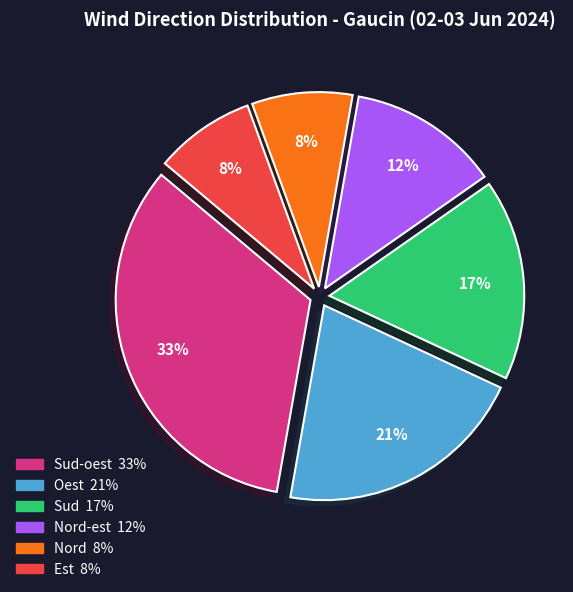

Is there a majority slice in this chart?

No